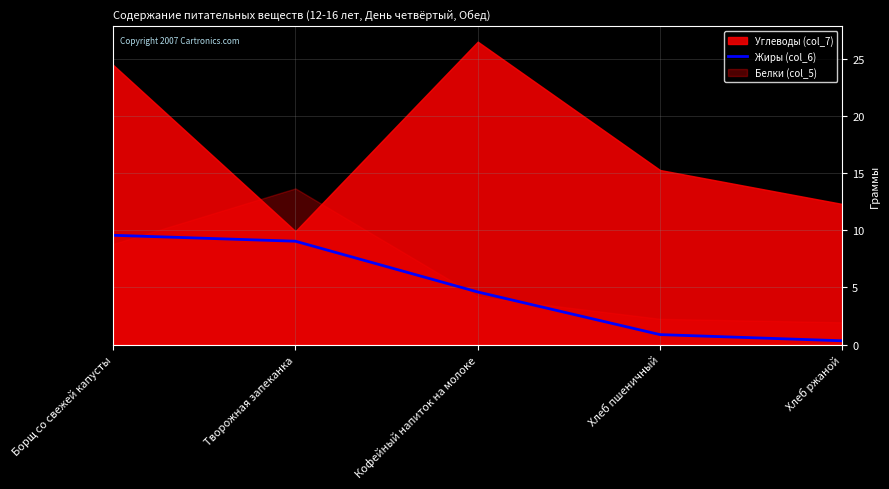

At which label does Жиры (col_6) first exceed 4?

Борщ со свежей капусты